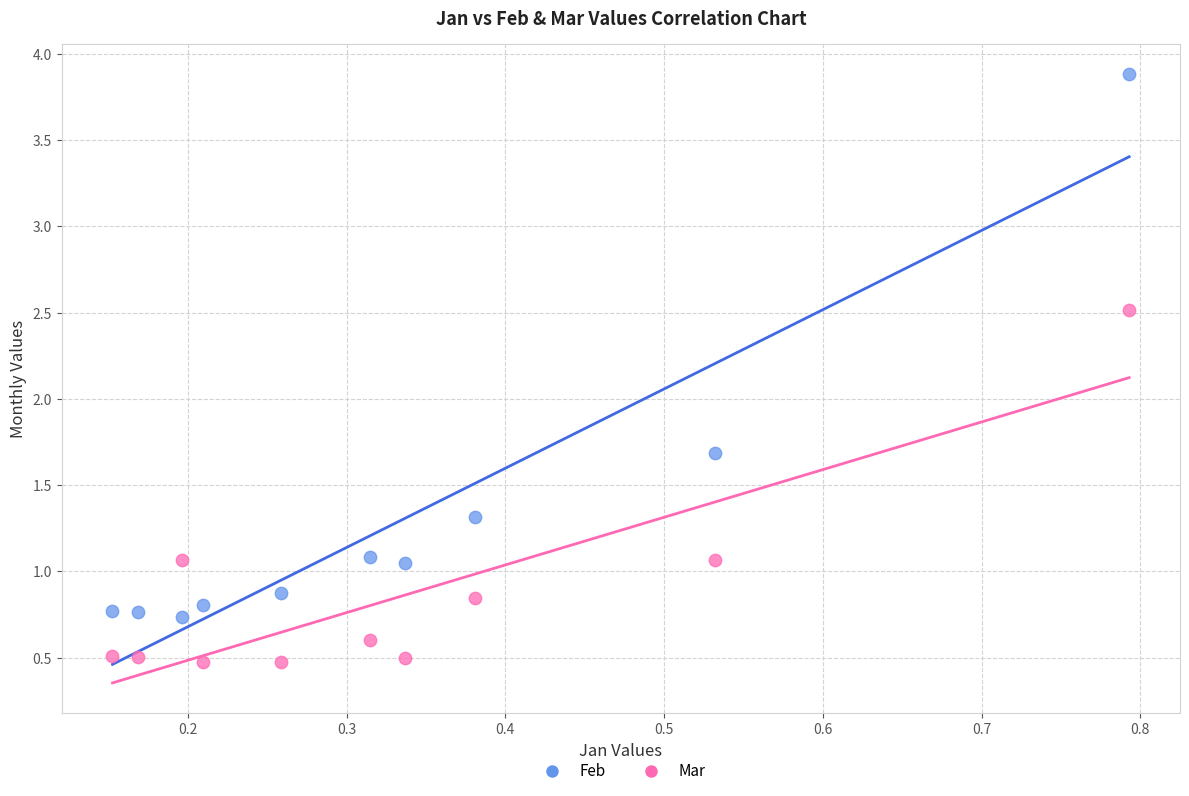

Across all data points, what is the range of Y values (max minus min)?

3.4